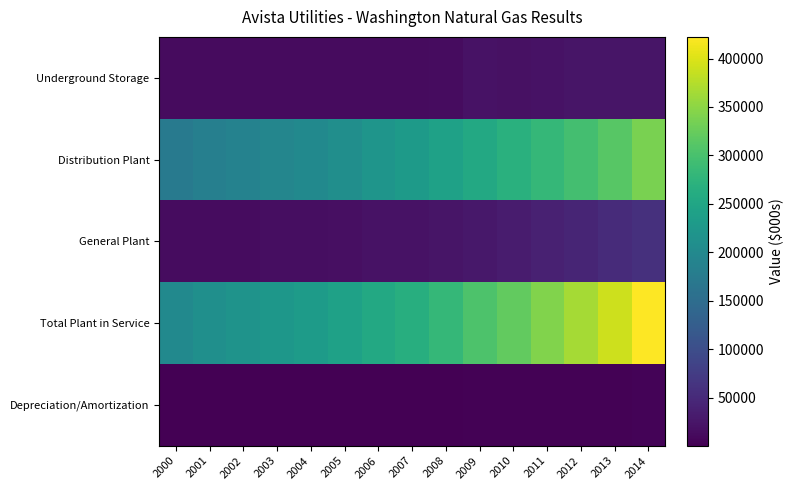

What is the total value across all series at 2003?

449632